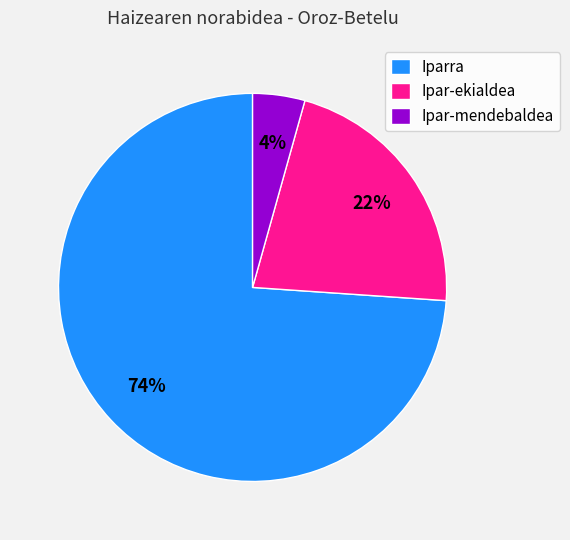

Which category has the biggest portion of the pie?

Iparra